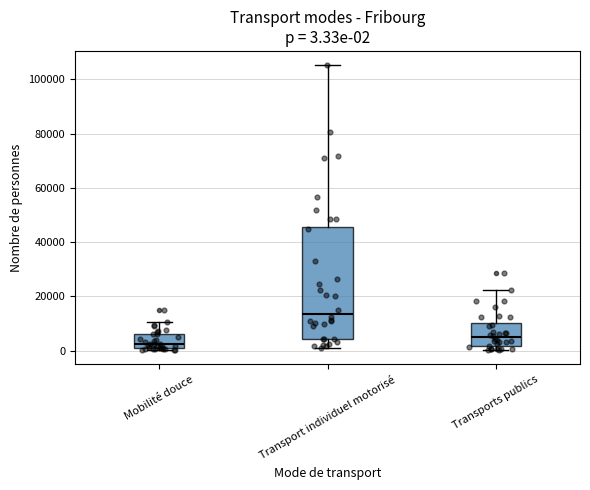

Which box's median line is the lowest?

Mobilité douce